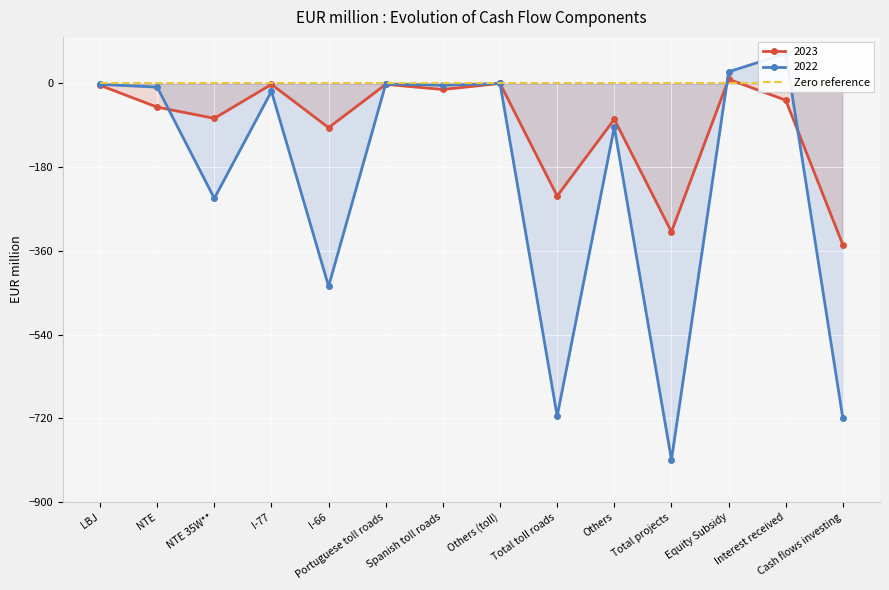

How many lines are shown in the chart?

2